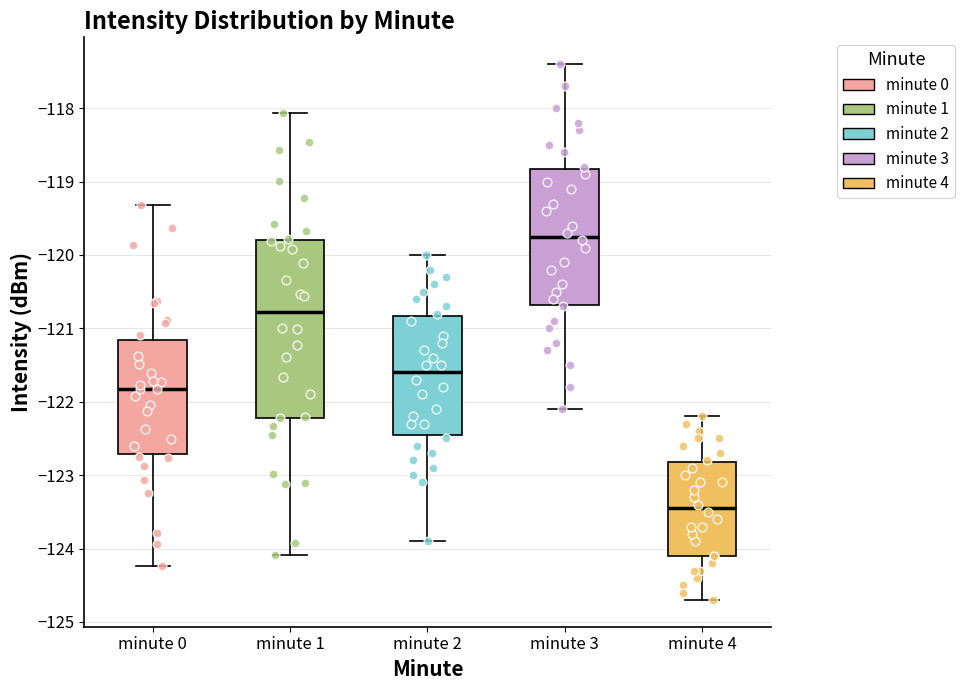

Which box is the tallest, from its lower edge to its upper edge?

minute 1